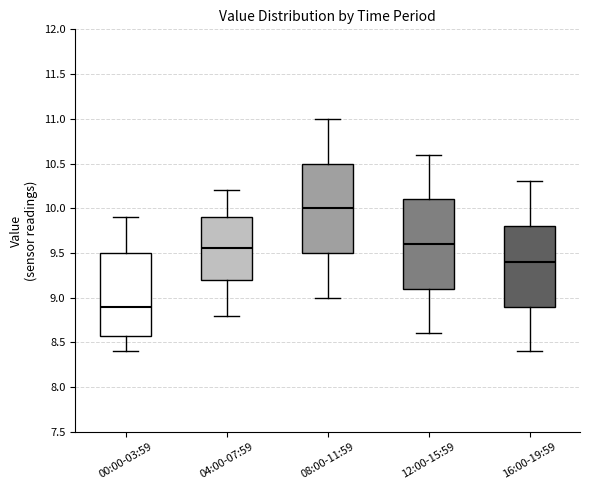

Where does the median line of the box for 12:00-15:59 sit on the y-axis? The values are not printed on the chart, so give them approximately, as read against the axis.

9.60